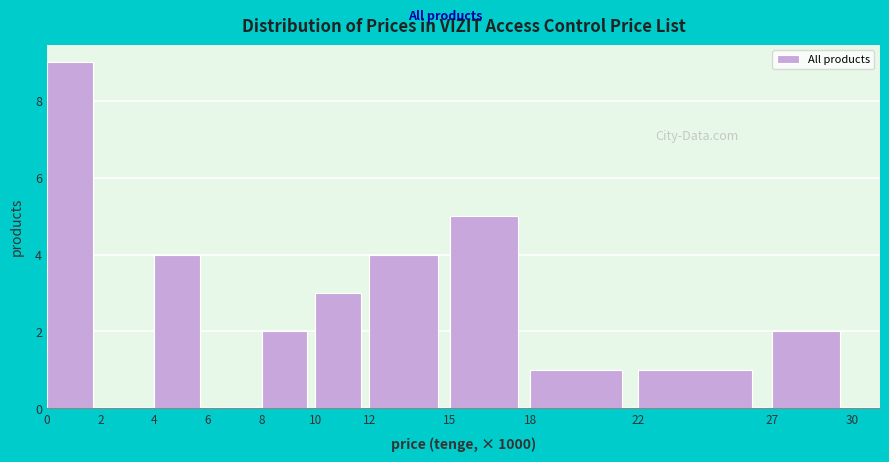

Reading left to right, transcribe all the data shown in this chart.

0=9	2=0	4=4	6=0	8=2	10=3	12=4	15=5	18=1	22=1	27=2